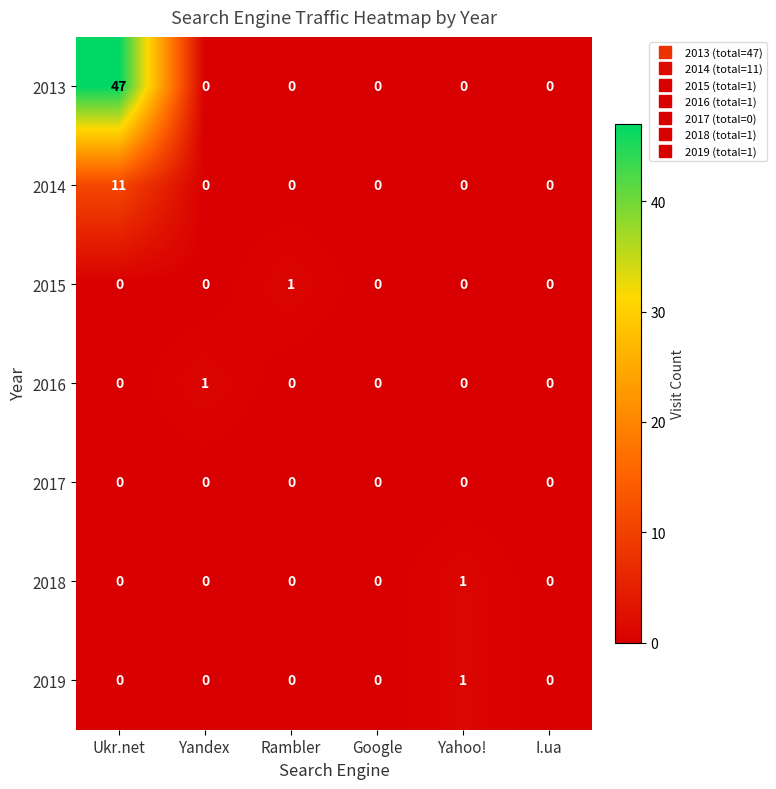

True or false: 2014 has a value of -6 at Rambler.

False